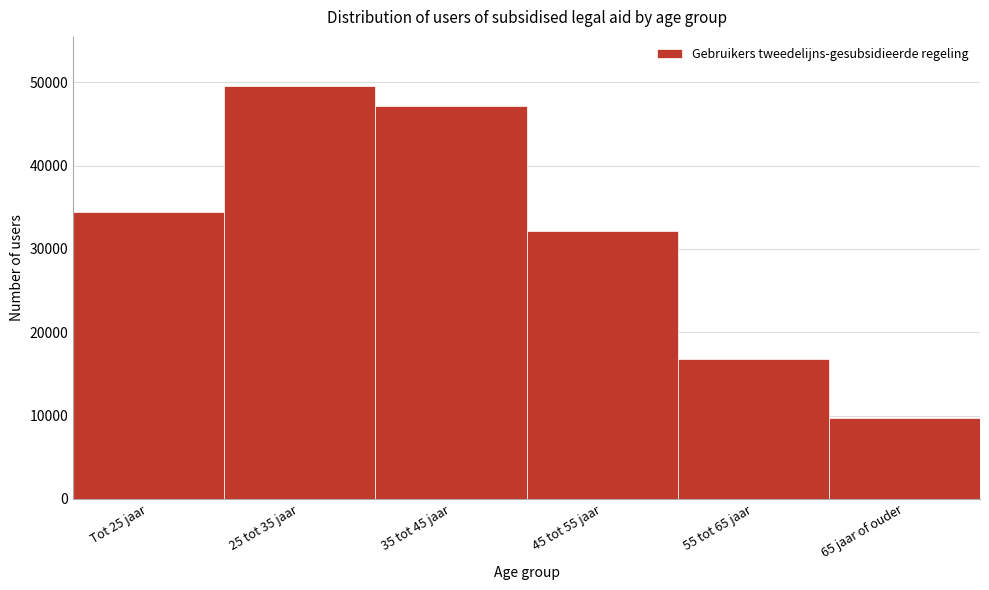

Reading left to right, list all the values displayed in this chart.

34460	49500	47090	32110	16840	9690